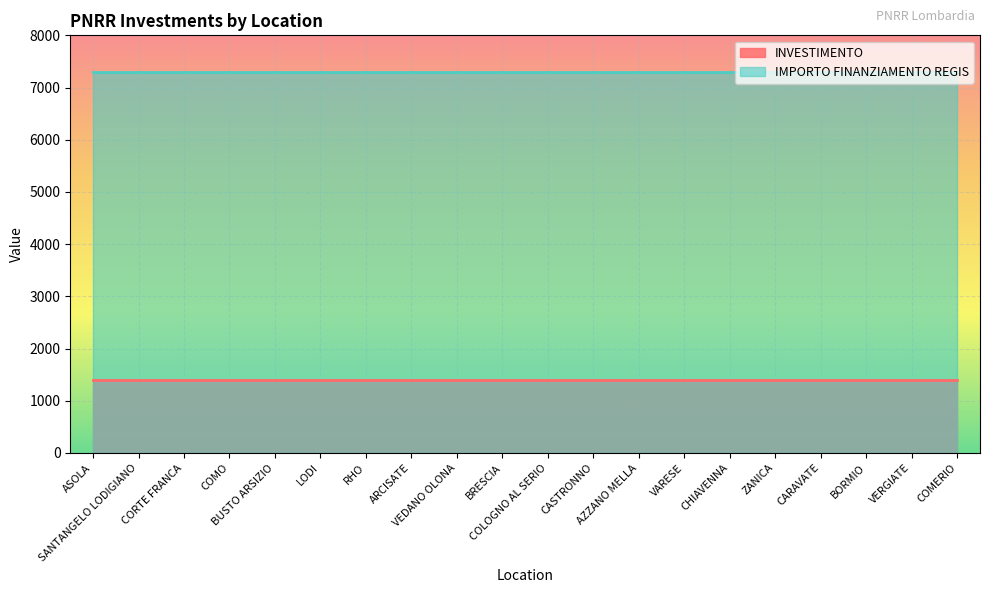

True or false: IMPORTO FINANZIAMENTO REGIS has more than 0 interior local peaks.

False